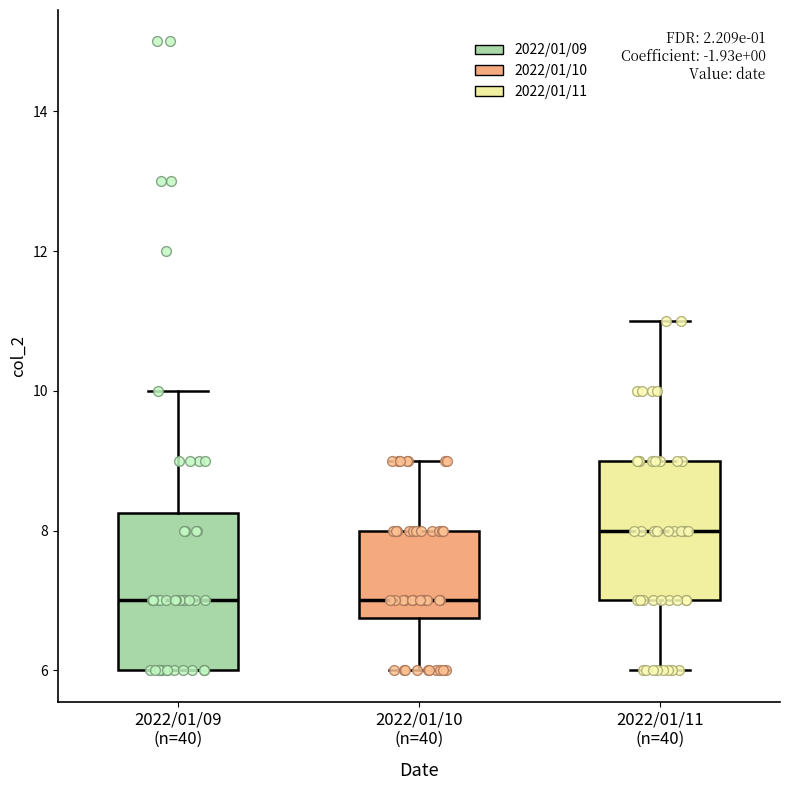

Reading left to right, read every box against the y-axis: the position of its median line, the range the box covers, and the ends of its whiskers. The values are not printed on the chart, so give them approximately, as read against the axis.

2022/01/09 (n=40): median 7.0, box 6.0 to 8.2, whiskers 6.0 to 10.0
2022/01/10 (n=40): median 7.0, box 6.8 to 8.0, whiskers 6.0 to 9.0
2022/01/11 (n=40): median 8.0, box 7.0 to 9.0, whiskers 6.0 to 11.0